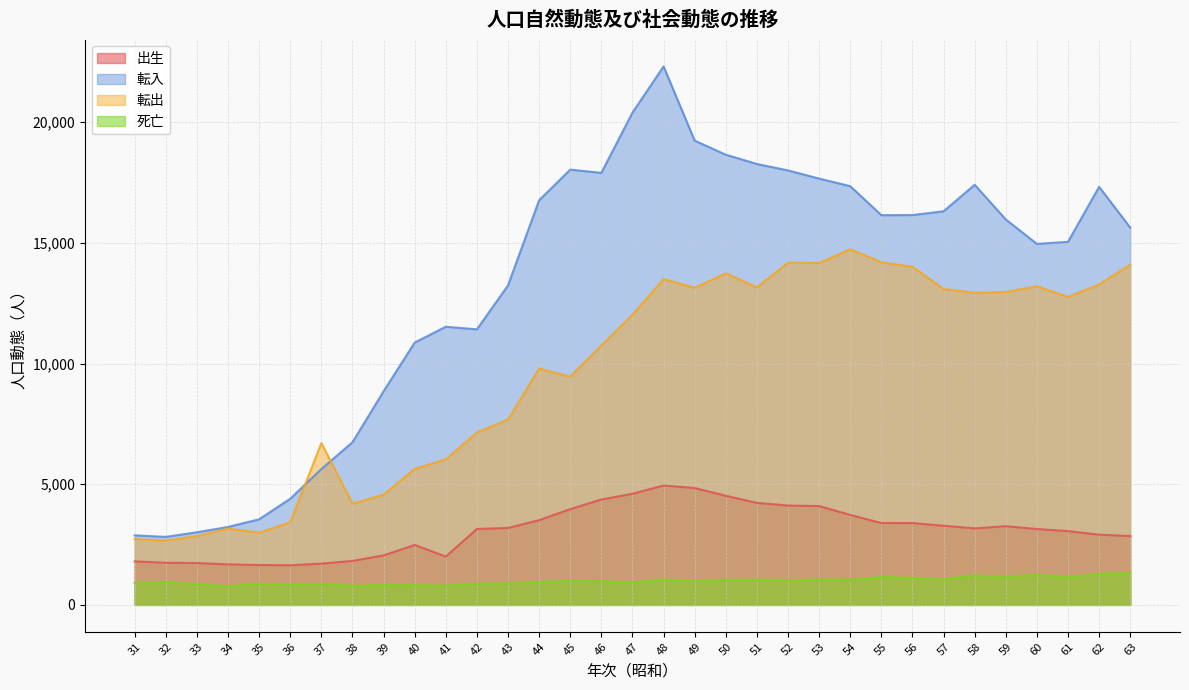

Does the chart display data point markers on the line(s)?

No